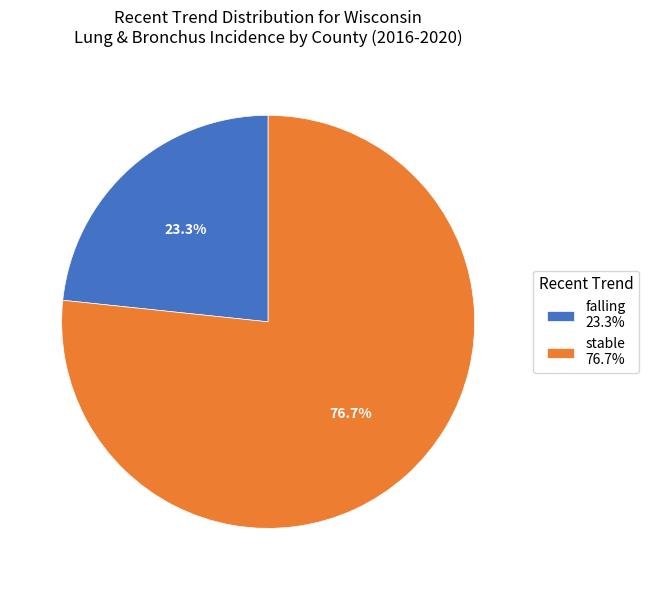

Combined, do falling 23.3% and stable 76.7% account for over 50%?

Yes